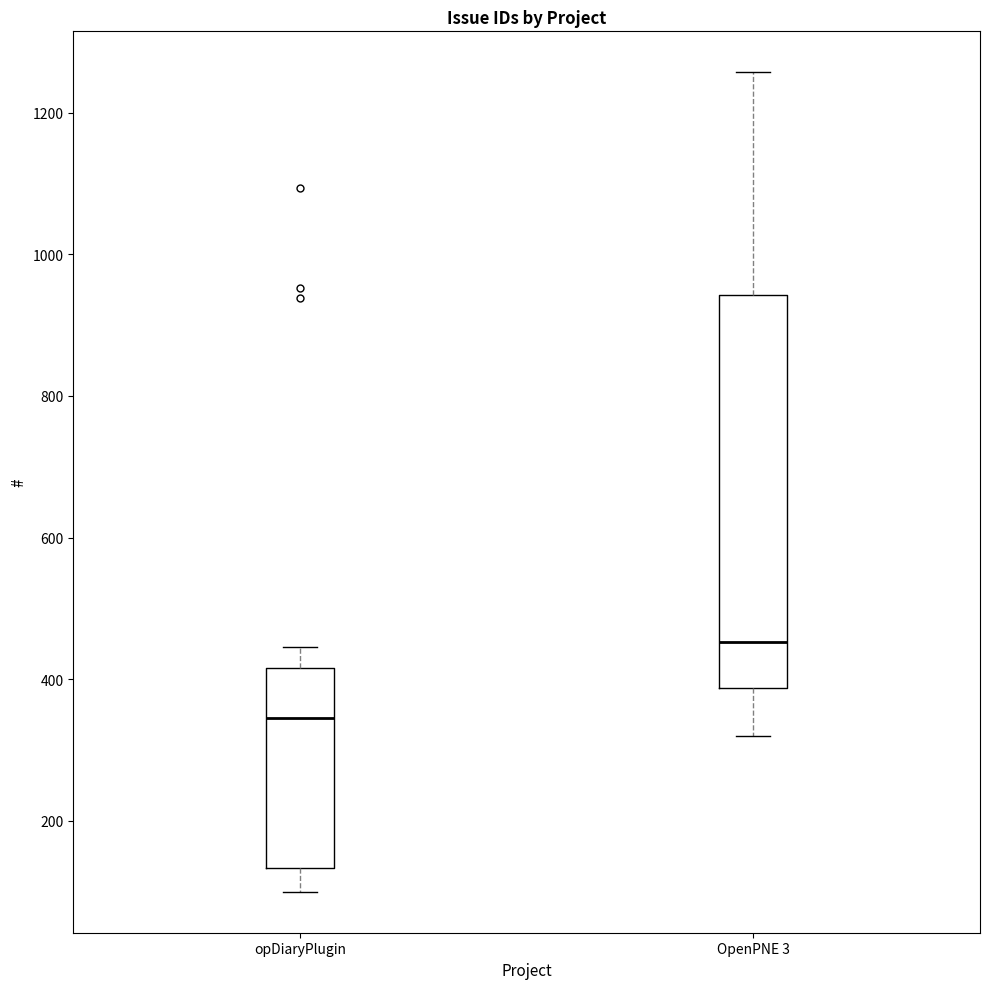

Which box has the highest median line?

OpenPNE 3